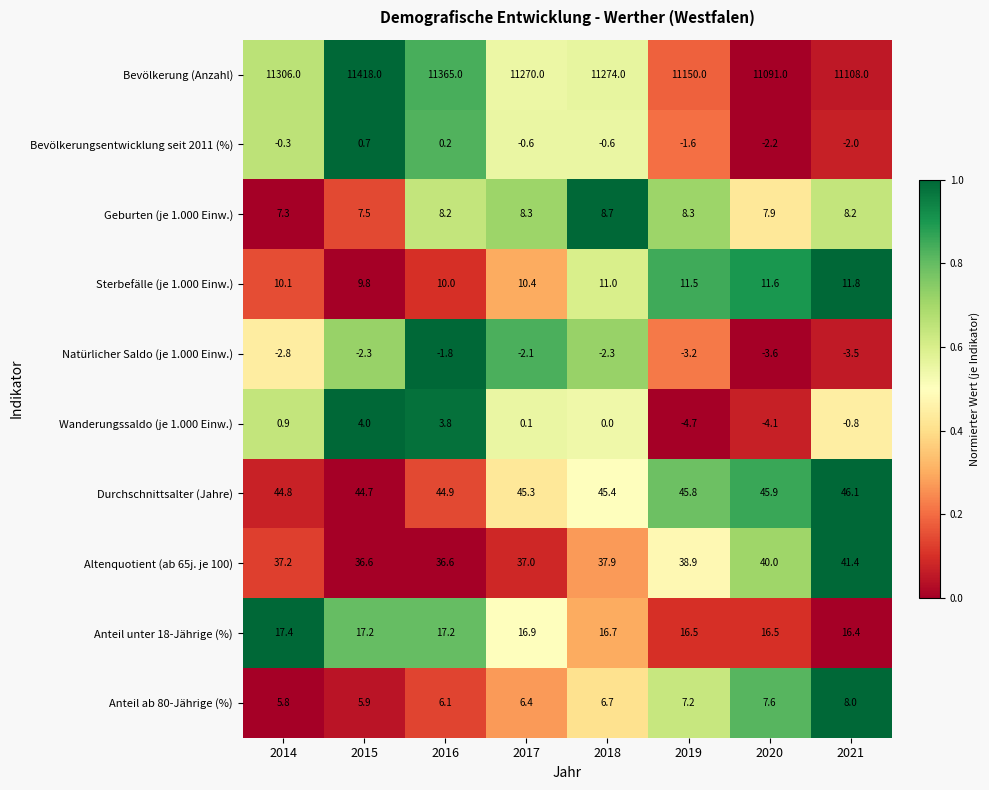

Which series has the widest spread of values?

Bevölkerung (Anzahl)